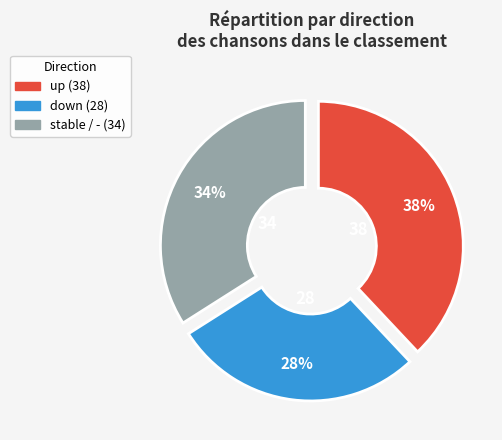

To the nearest percent, what is the difference between the largest and smallest slice percentages?

10%